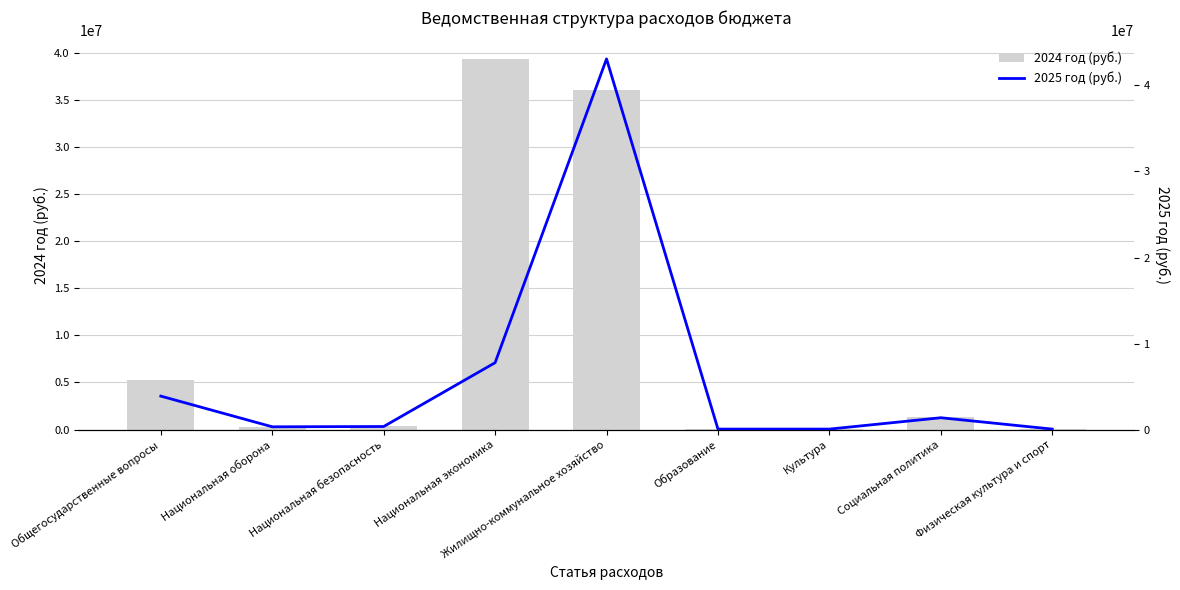

The 2025 год (руб.) series shows 1951908 at Национальная экономика. True or false?

False